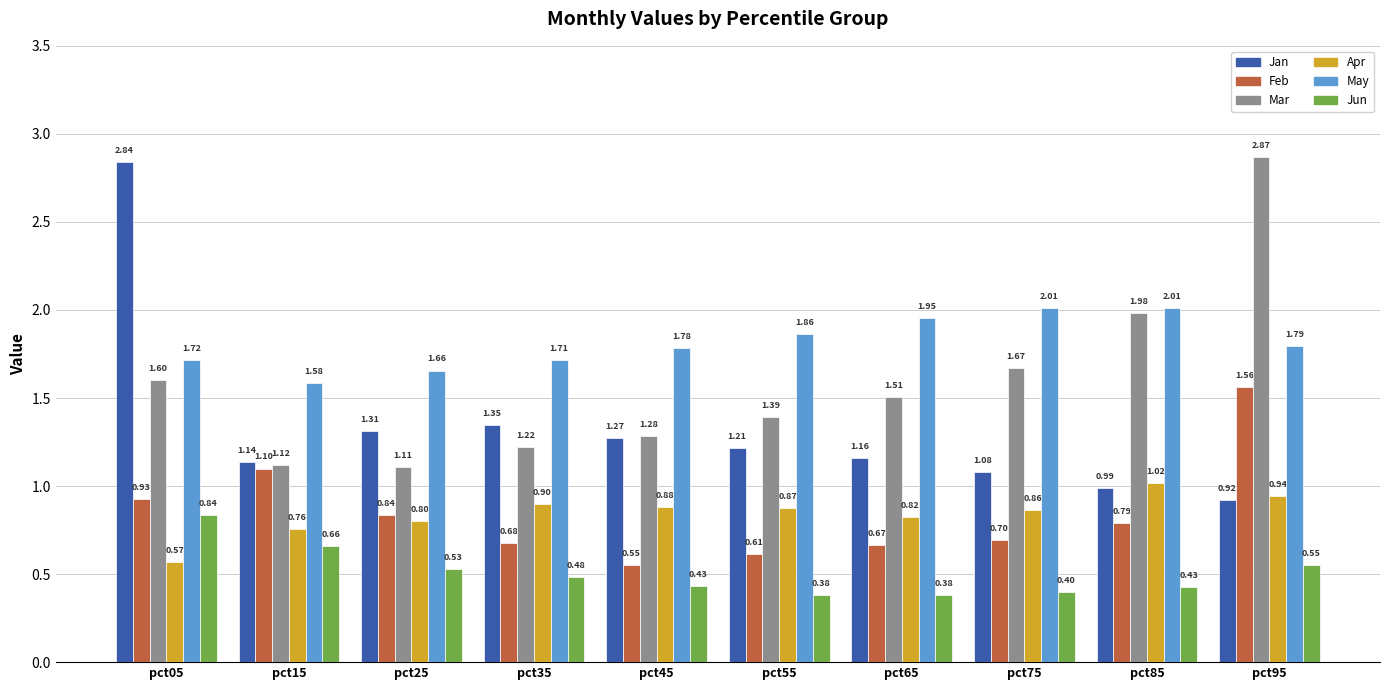

How many data points does each series have?

10